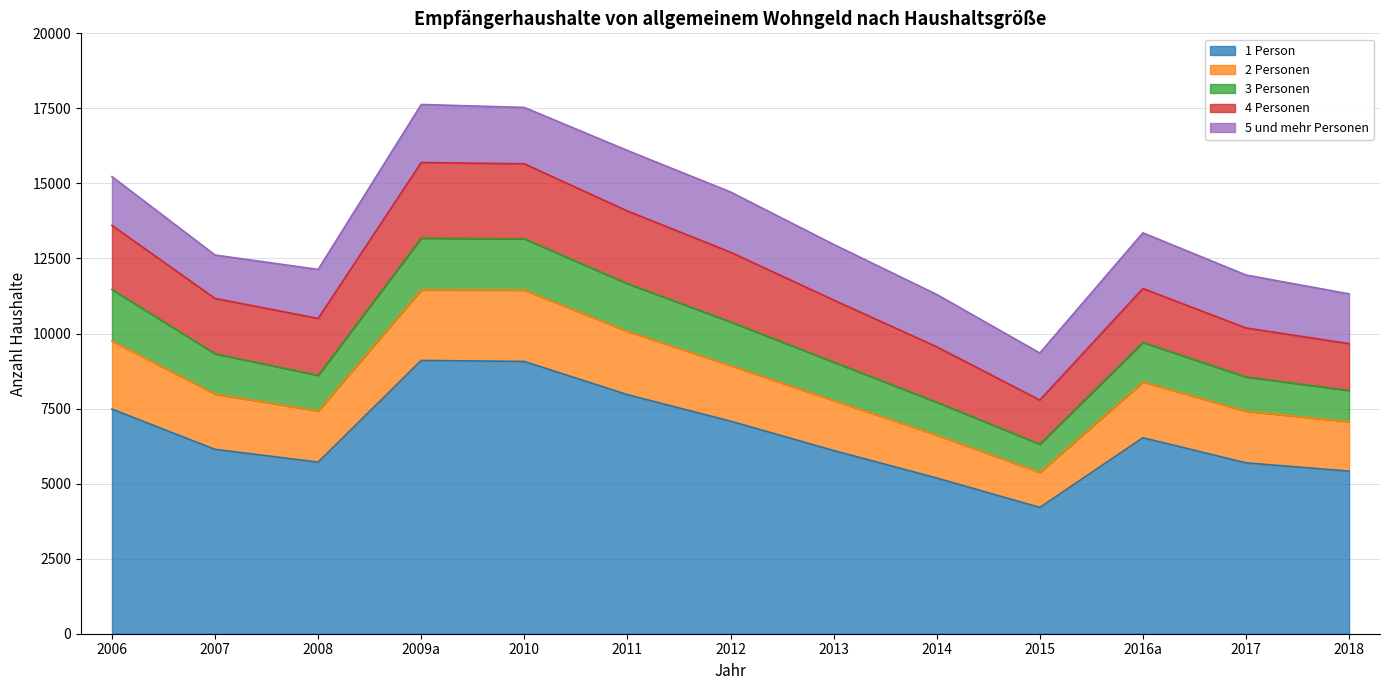

True or false: 1 Person and 5 und mehr Personen cross at least once.

False